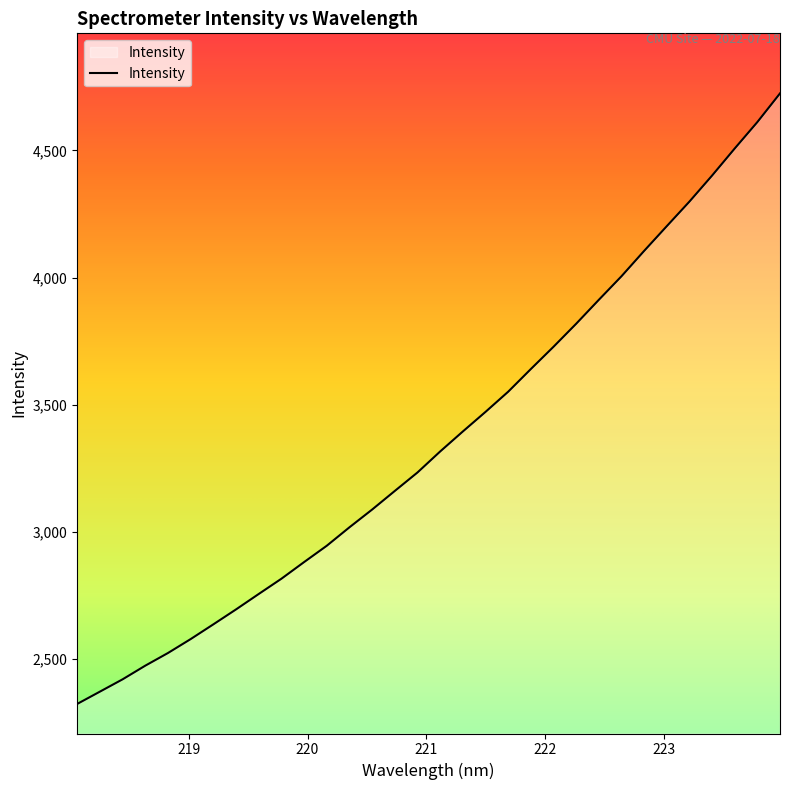

How many lines are shown in the chart?

1